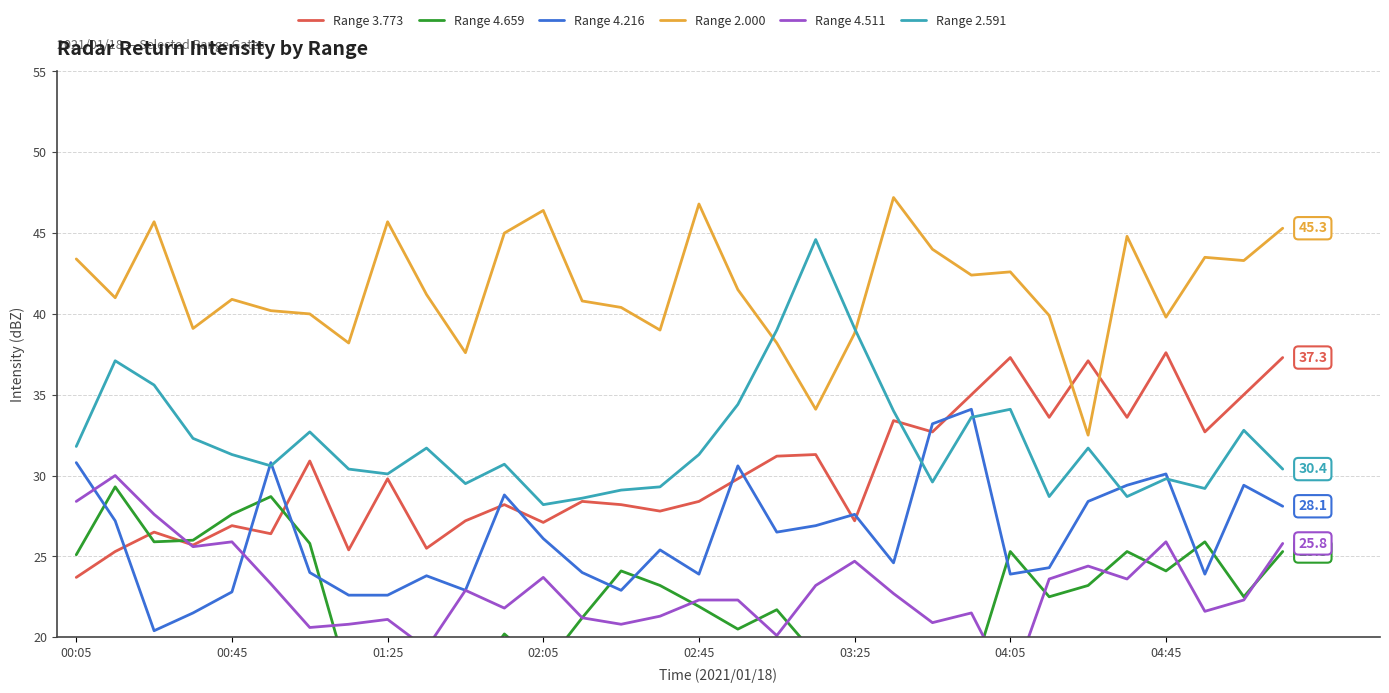

How many values in the Range 2.591 series are below 31?

15